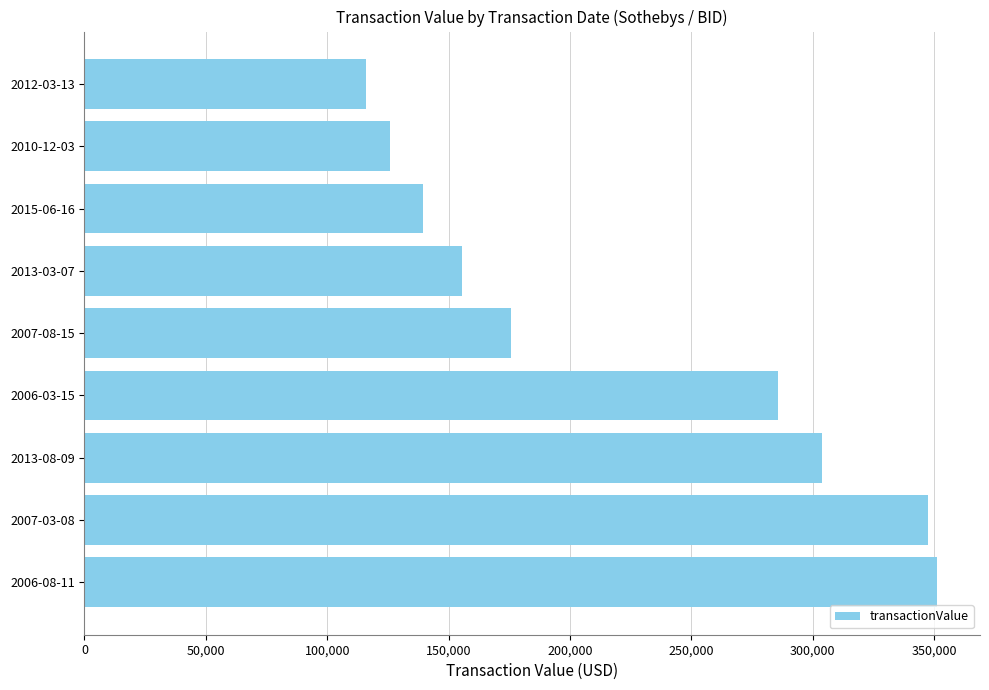

What is the greatest value displayed?

351408